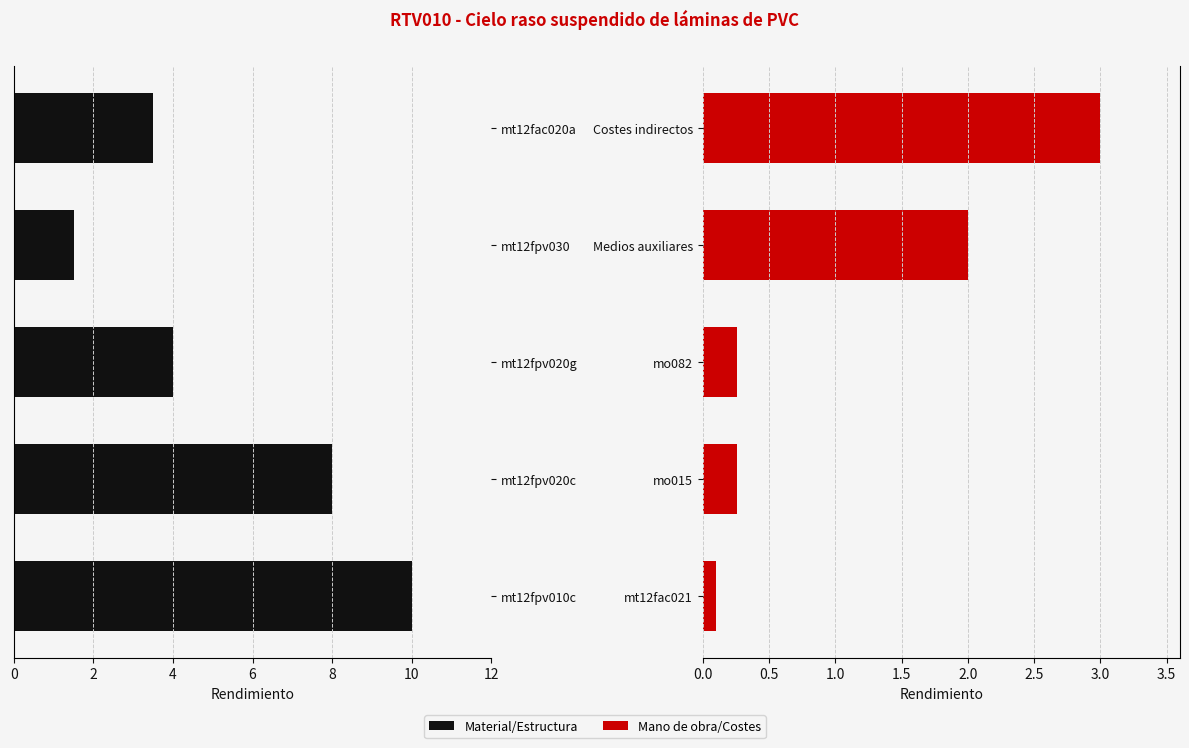

What is the value of the Material/Estructura bar at the 2nd from the left?

8.0